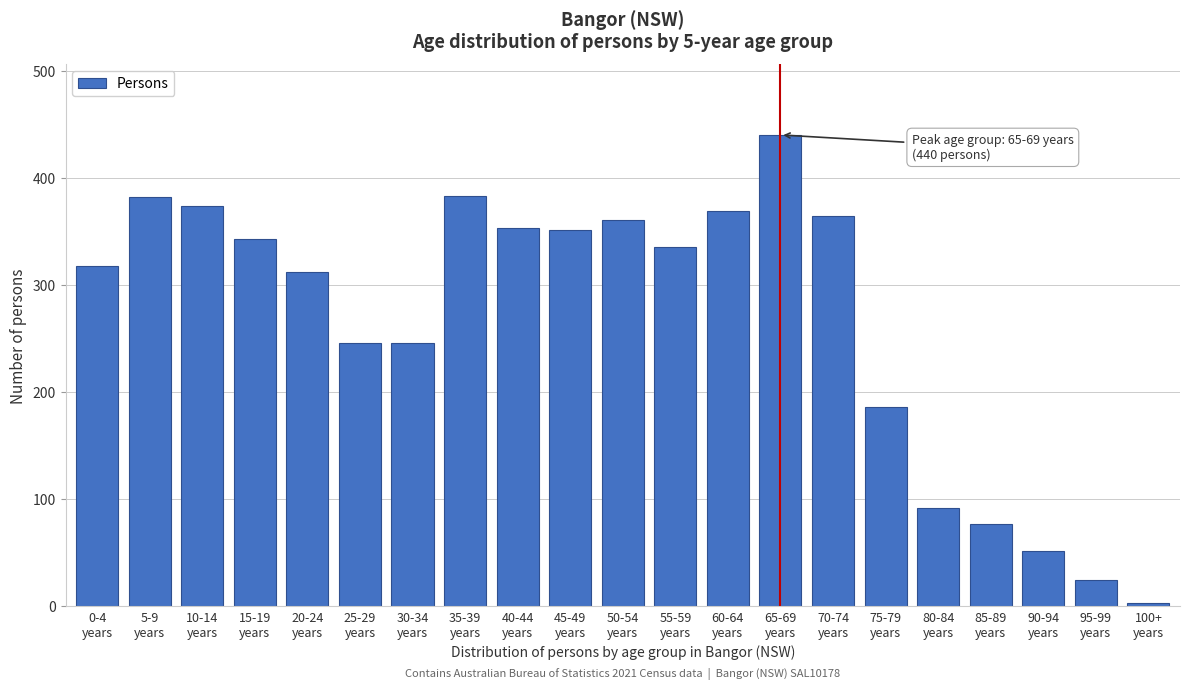

What is the greatest value displayed?

440